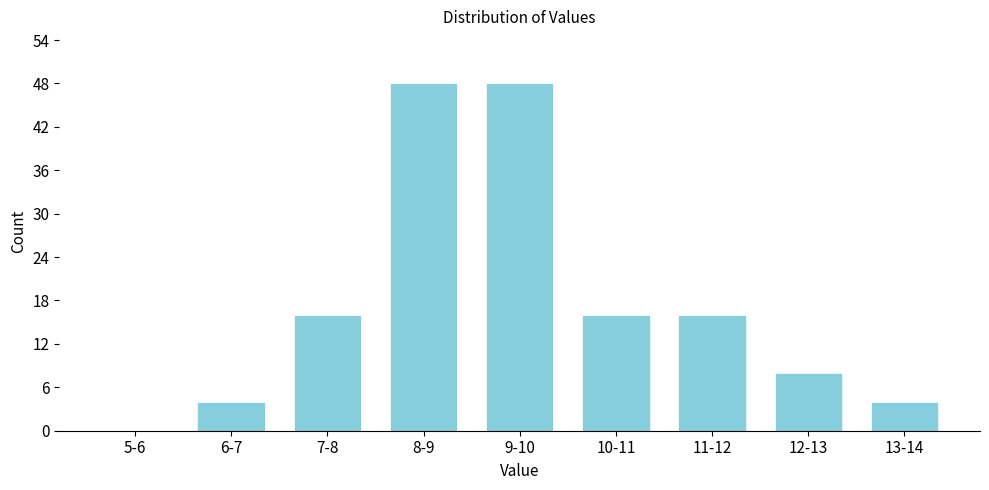

Reading left to right, what are all the values shown in this chart?

5-6=0	6-7=4	7-8=16	8-9=48	9-10=48	10-11=16	11-12=16	12-13=8	13-14=4